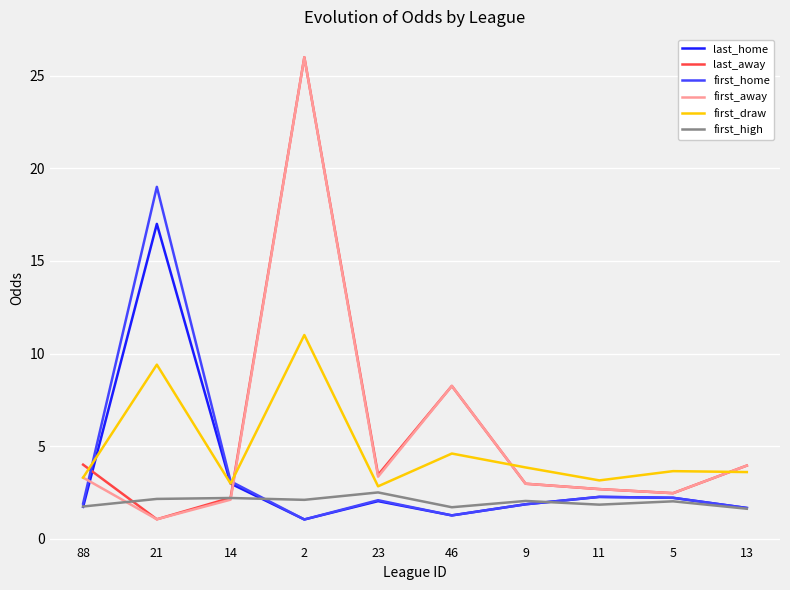

At which label does last_away reach its minimum?

21